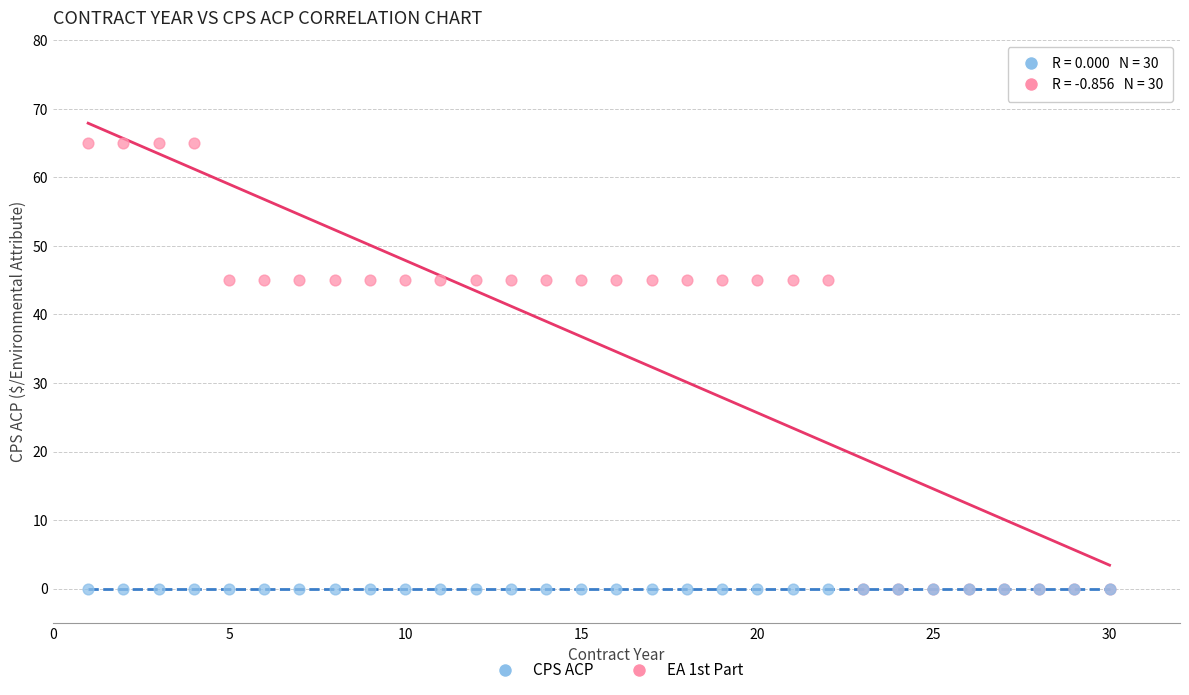

What are all the series names shown in the legend?

CPS ACP, EA 1st Part